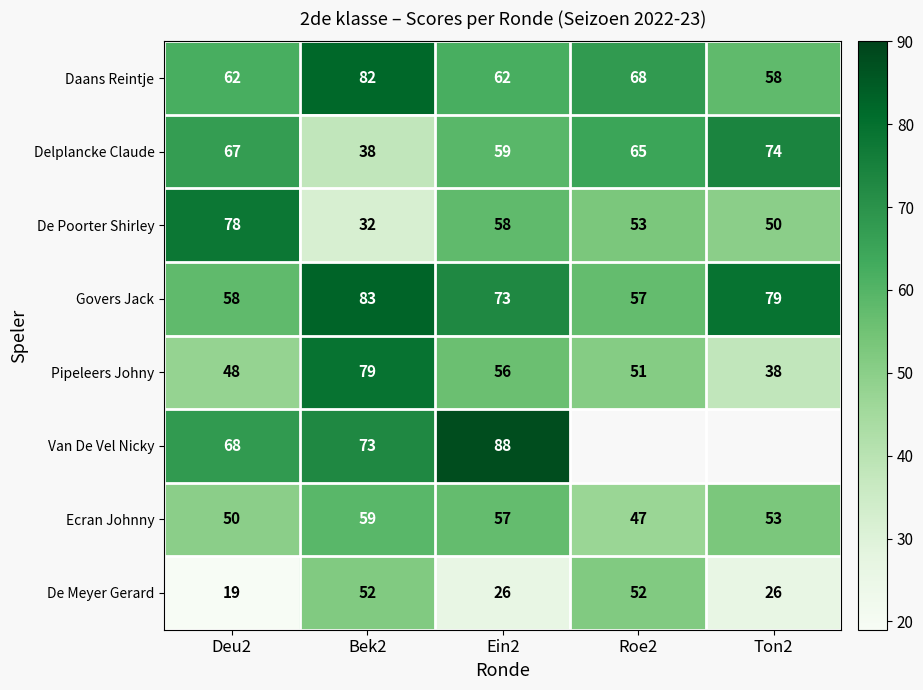

True or false: De Meyer Gerard has a value of 52 at Bek2.

True